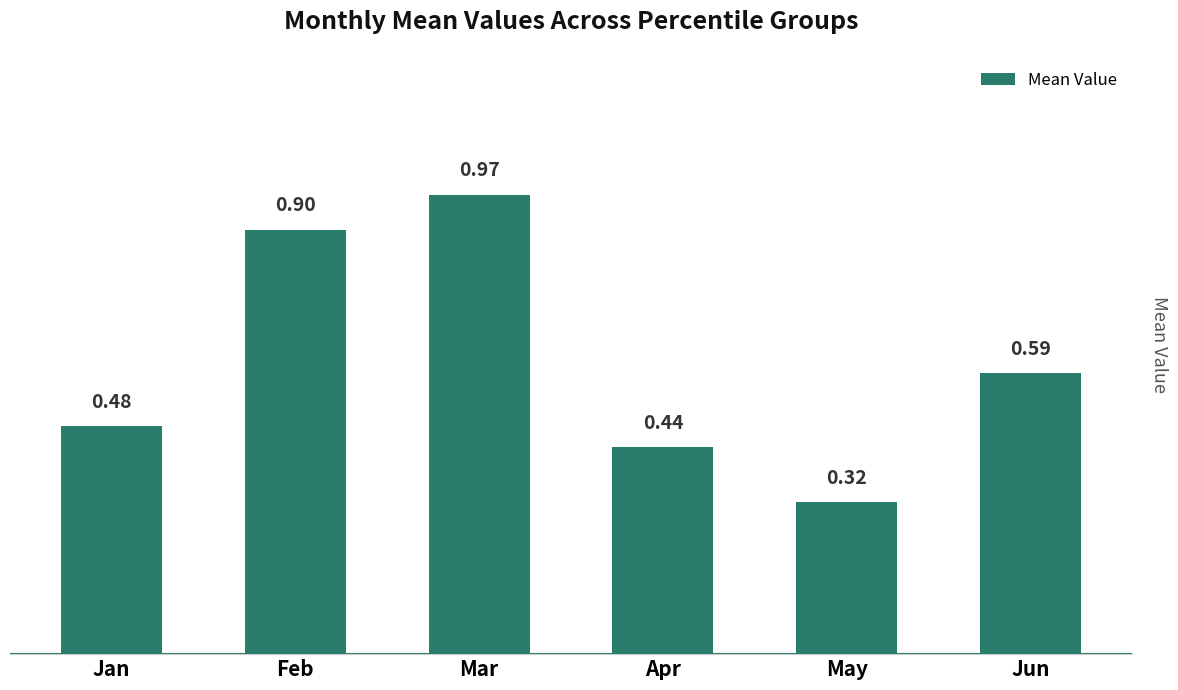

Where is the data nearest to the value 0?

May